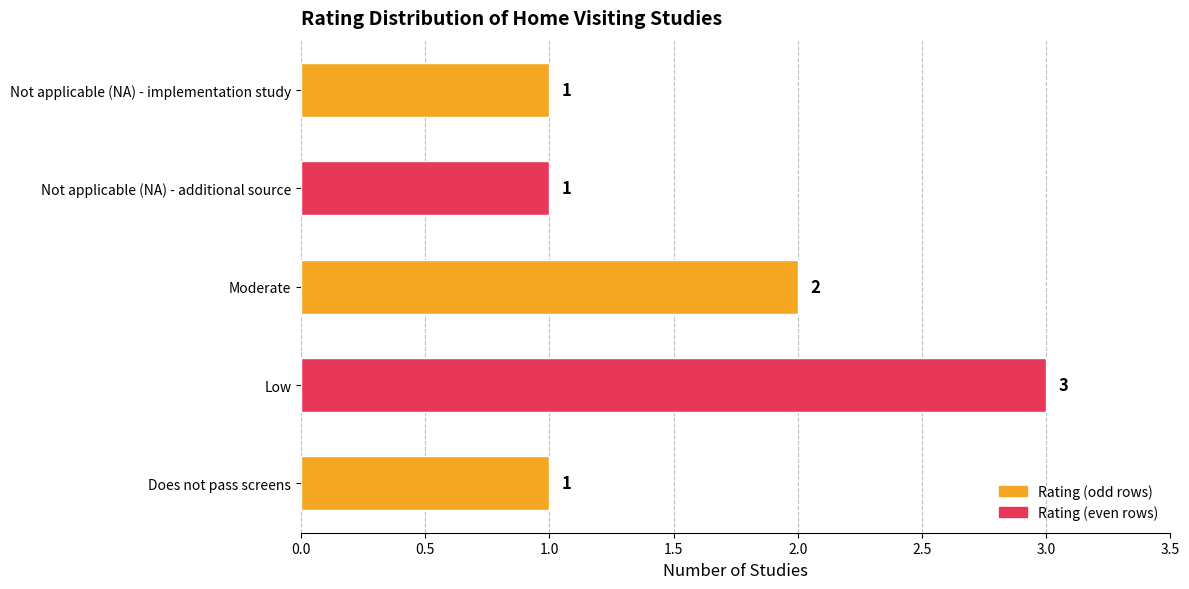

True or false: the data shows 2 at Not applicable (NA) - additional source.

False